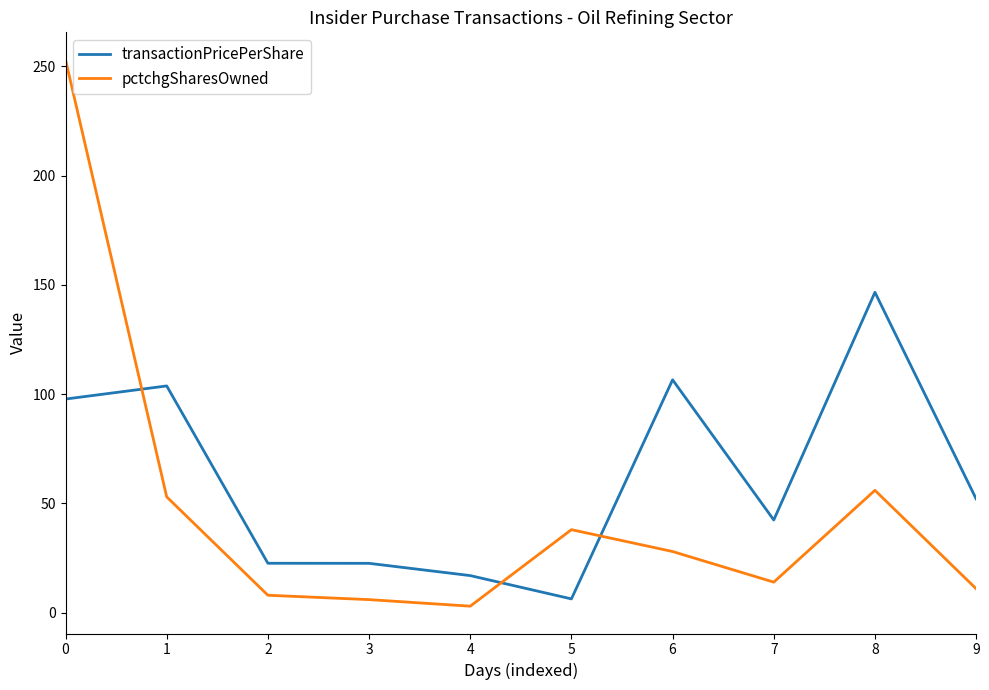

Which series has the widest spread of values?

pctchgSharesOwned